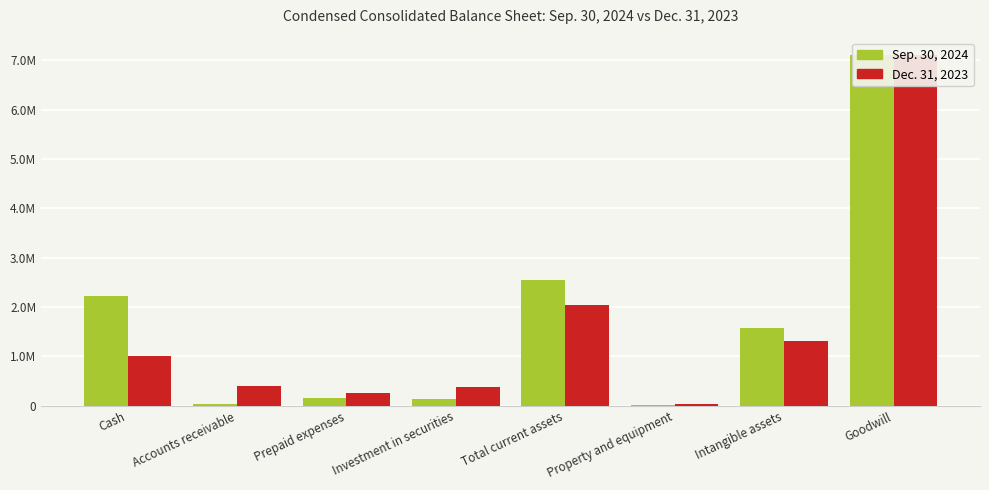

Rank the series by their maximum value, from lowest to highest.

Sep. 30, 2024, Dec. 31, 2023